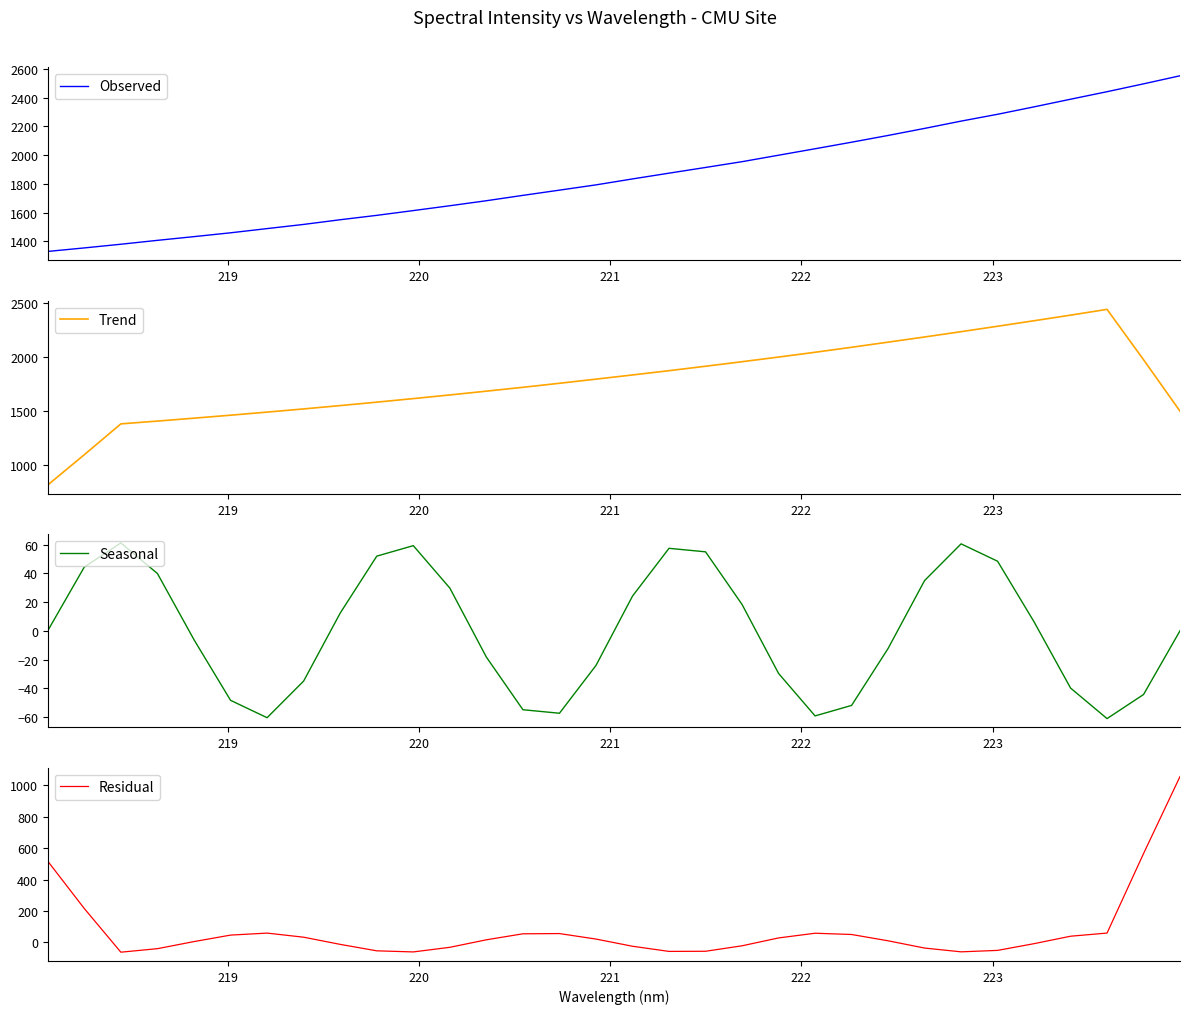

What is the highest value of the Residual series?

1054.6